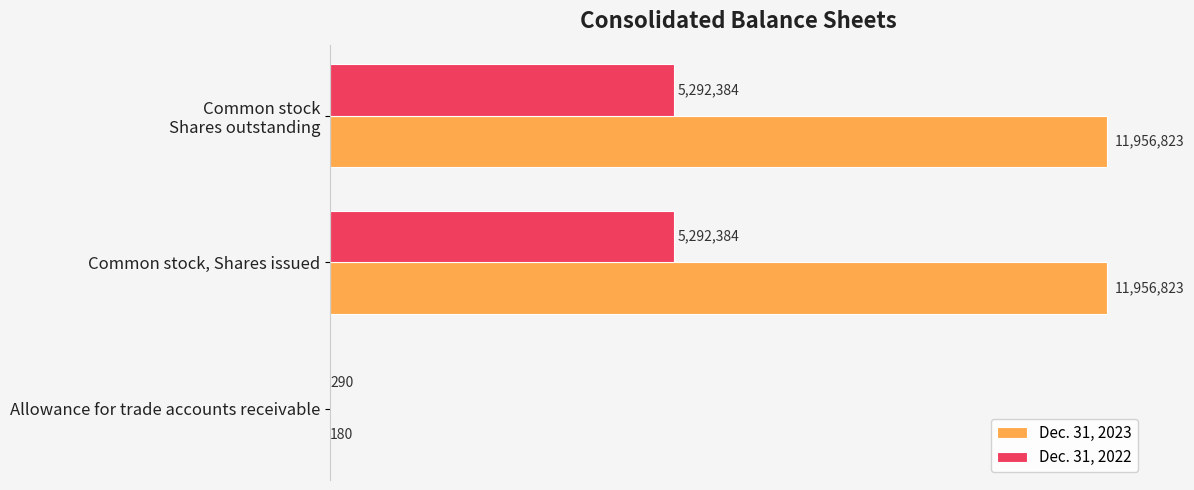

What are all the series names shown in the legend?

Dec. 31, 2023, Dec. 31, 2022